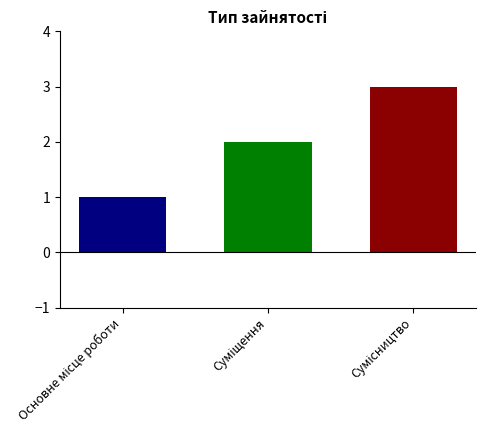

What is the minimum value shown in the chart?

1